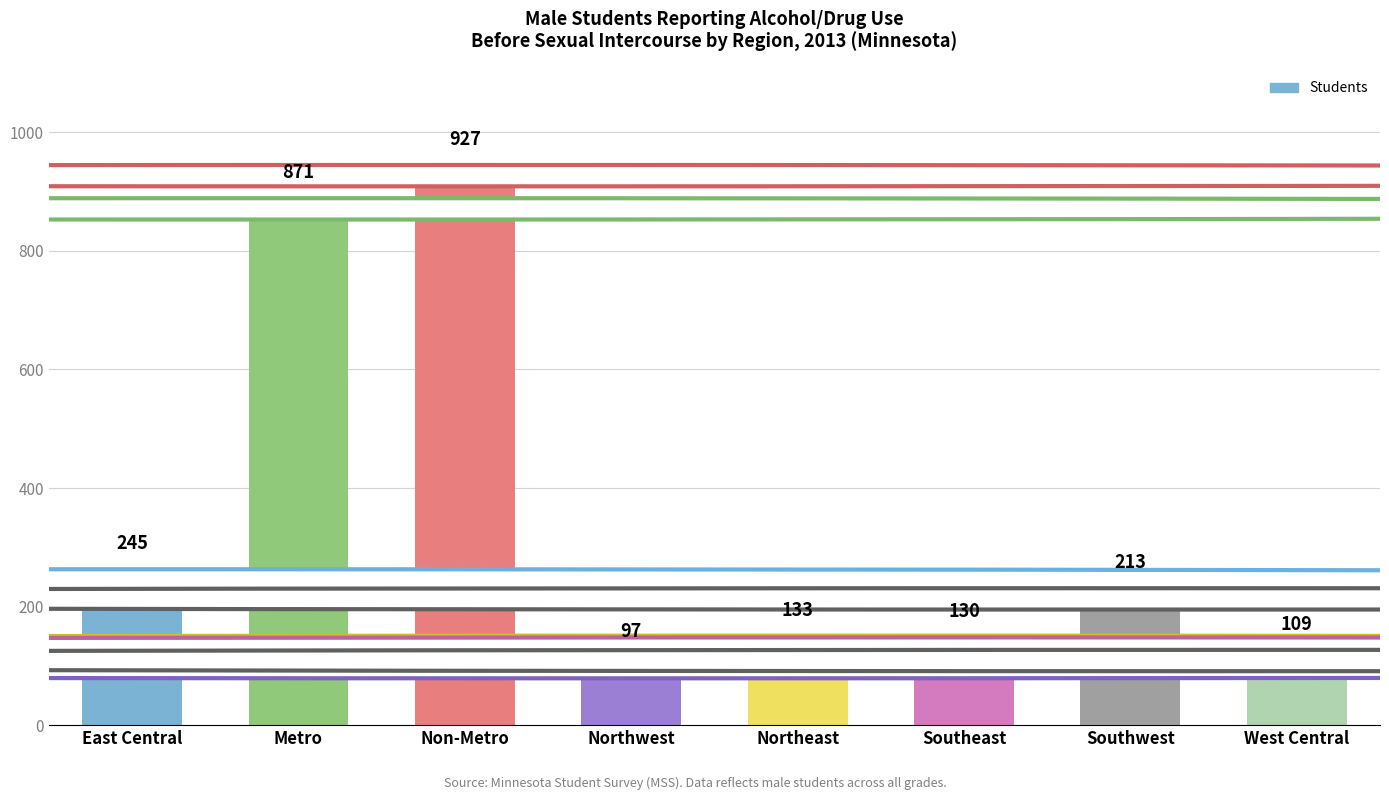

Where is the data nearest to the value 512?

East Central